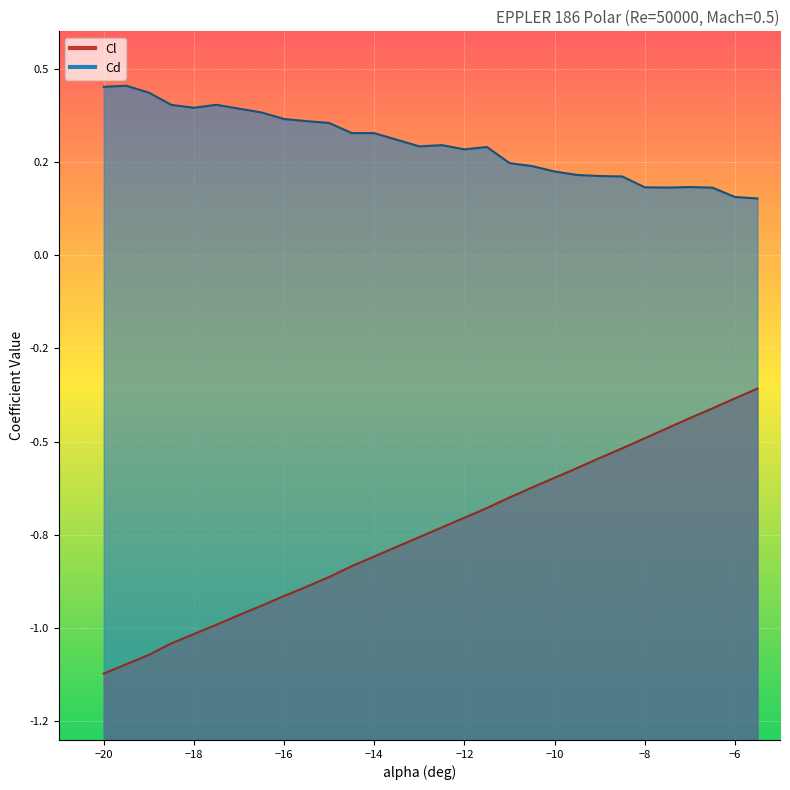

Which has a higher value, -7.5 or -16.5?

-7.5